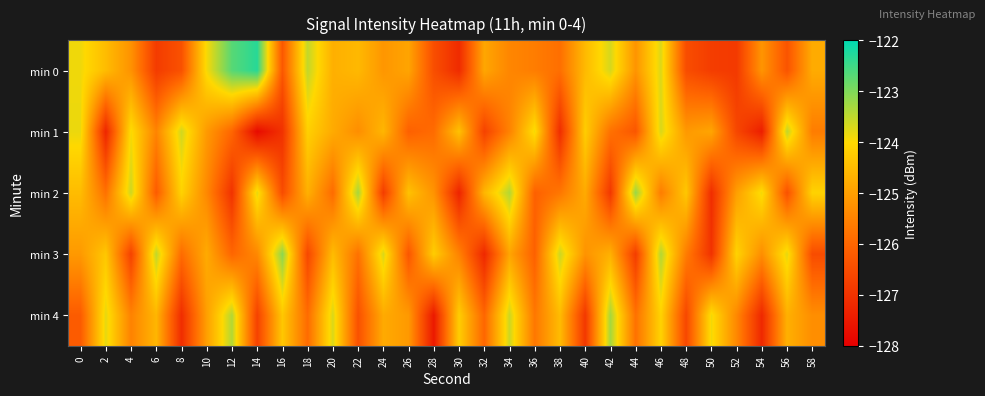

Reading right to left, extract all data points from this chart.

min 0: 58=-124.8	56=-126.3	54=-125.2	52=-126.9	50=-126.8	48=-126.5	46=-123.7	44=-125.2	42=-123.7	40=-124.5	38=-125.8	36=-125.6	34=-125.4	32=-124.9	30=-127.1	28=-126.5	26=-124.9	24=-125.2	22=-124.6	20=-124.7	18=-123.5	16=-126.3	14=-122.3	12=-122.7	10=-123.9	8=-126.4	6=-126.8	4=-125.2	2=-124.5	0=-123.9
min 1: 58=-125.6	56=-123.5	54=-127.4	52=-126.6	50=-124.9	48=-125.1	46=-123.7	44=-126.3	42=-125.8	40=-124.2	38=-127.1	36=-123.9	34=-125.5	32=-126.7	30=-124.4	28=-125.9	26=-126.1	24=-124.6	22=-125.3	20=-124.8	18=-124.1	16=-127.0	14=-127.8	12=-126.0	10=-125.1	8=-123.6	6=-125.5	4=-123.9	2=-127.2	0=-123.8
min 2: 58=-124.1	56=-126.4	54=-123.9	52=-125.0	50=-127.1	48=-124.3	46=-125.6	44=-123.2	42=-126.9	40=-124.8	38=-125.7	36=-126.1	34=-123.4	32=-124.6	30=-127.3	28=-125.2	26=-124.4	24=-126.8	22=-123.3	20=-125.9	18=-124.7	16=-126.5	14=-123.8	12=-127.0	10=-125.4	8=-124.1	6=-126.2	4=-123.6	2=-125.8	0=-124.5
min 3: 58=-126.5	56=-123.8	54=-125.3	52=-124.1	50=-127.0	48=-125.6	46=-123.4	44=-126.8	42=-124.7	40=-125.2	38=-123.6	36=-126.1	34=-124.9	32=-127.2	30=-125.5	28=-124.2	26=-126.3	24=-123.7	22=-125.8	20=-124.5	18=-126.6	16=-123.1	14=-125.4	12=-126.0	10=-124.8	8=-125.9	6=-123.5	4=-126.7	2=-124.3	0=-125.1
min 4: 58=-125.3	56=-124.7	54=-127.2	52=-125.4	50=-123.9	48=-126.6	46=-124.1	44=-125.8	42=-123.3	40=-126.9	38=-124.5	36=-125.7	34=-123.6	32=-126.0	30=-124.2	28=-127.5	26=-125.1	24=-124.8	22=-126.4	20=-123.7	18=-125.9	16=-124.3	14=-126.7	12=-123.4	10=-125.0	8=-127.1	6=-124.6	4=-125.5	2=-123.8	0=-126.2